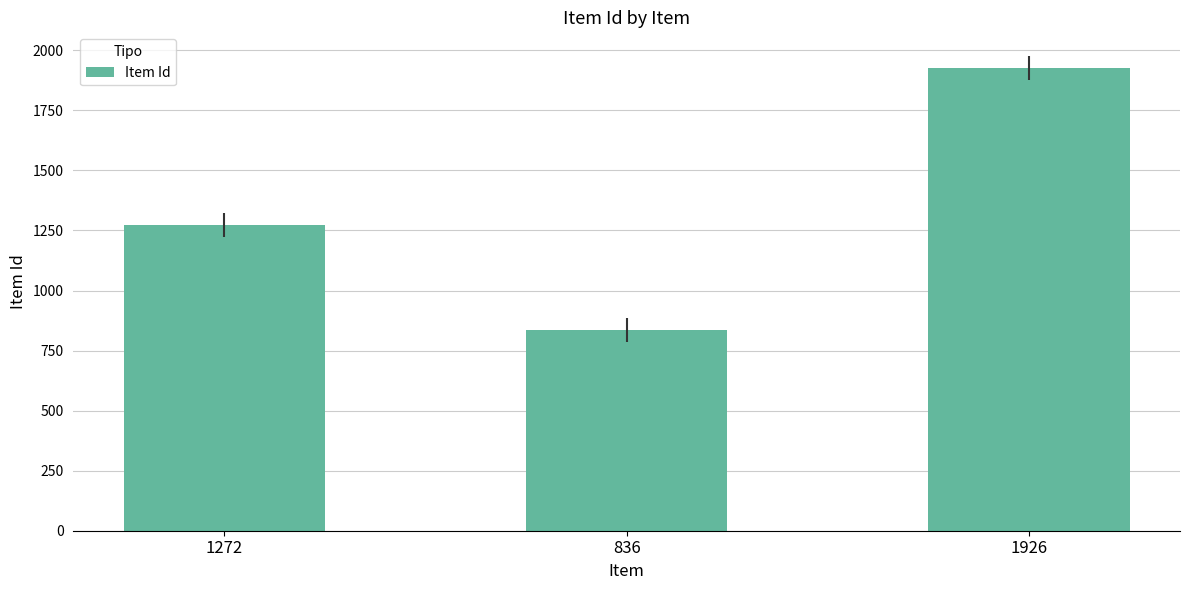

What position from the left is 1272?

1